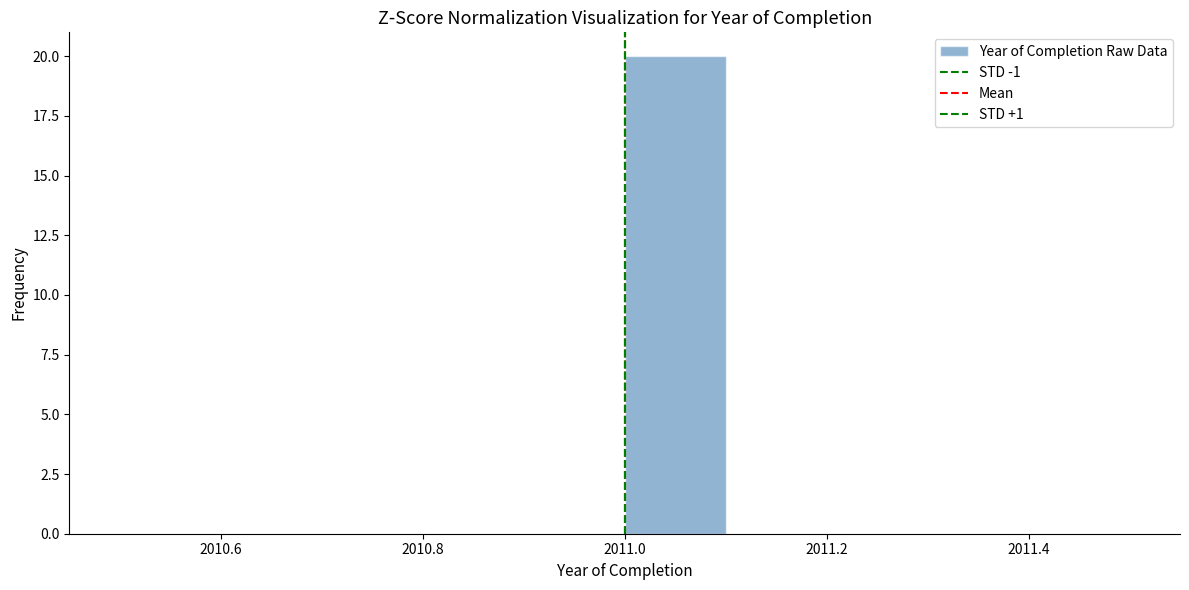

Reading left to right, list every bar in this chart as the range it spans on the x-axis followed by its height. The values are not printed on the chart, so give them approximately, as read against the axis.

2010.5 to 2010.6: 0
2010.6 to 2010.7: 0
2010.7 to 2010.8: 0
2010.8 to 2010.9: 0
2010.9 to 2011.0: 0
2011.0 to 2011.1: 20
2011.1 to 2011.2: 0
2011.2 to 2011.3: 0
2011.3 to 2011.4: 0
2011.4 to 2011.5: 0